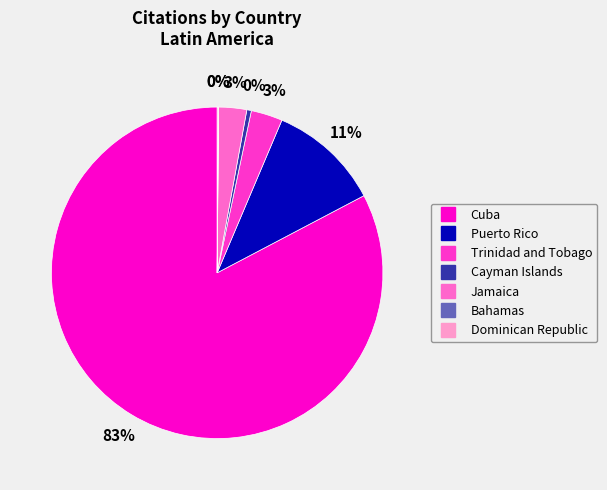

Does any single category account for the majority?

Yes